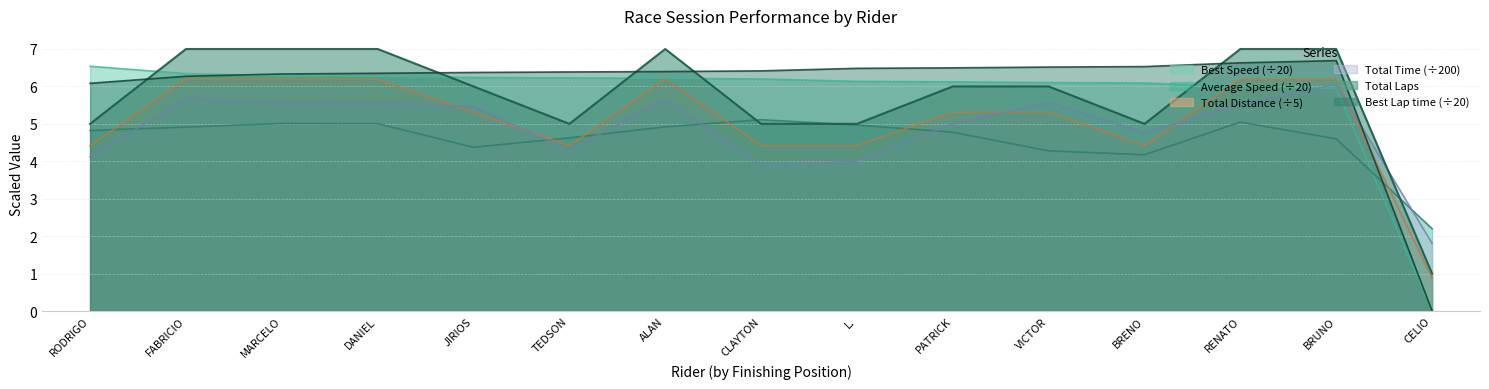

What is the value of the Total Time point at the 1st from the left?

4.1